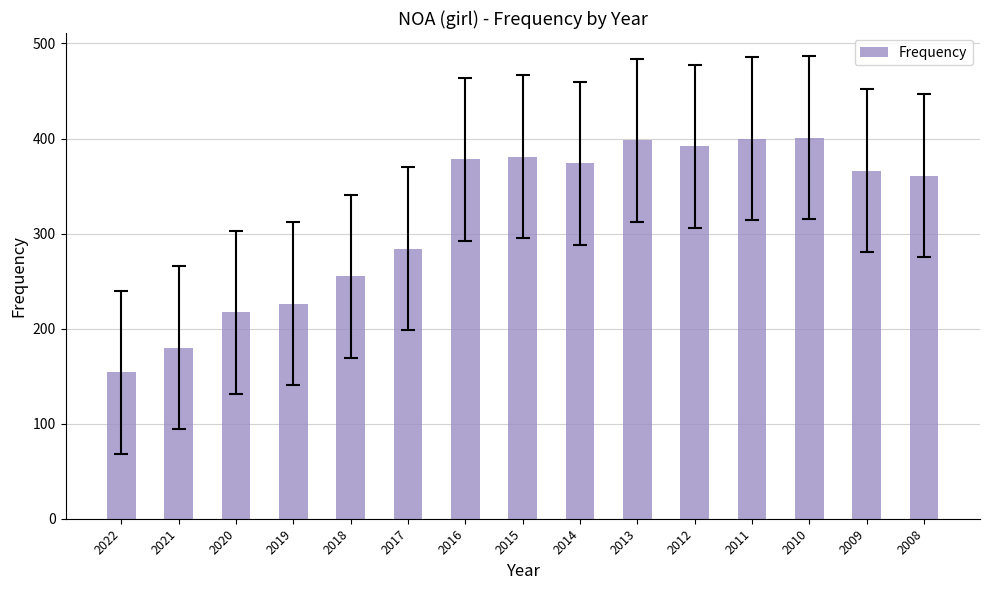

The value at 2016 is 576. True or false?

False